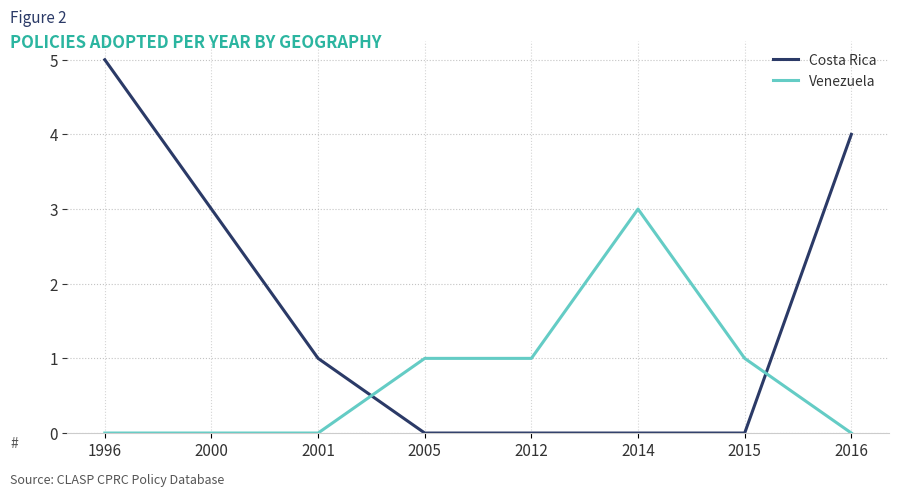

Which series changed the most between 1996 and 2015?

Costa Rica